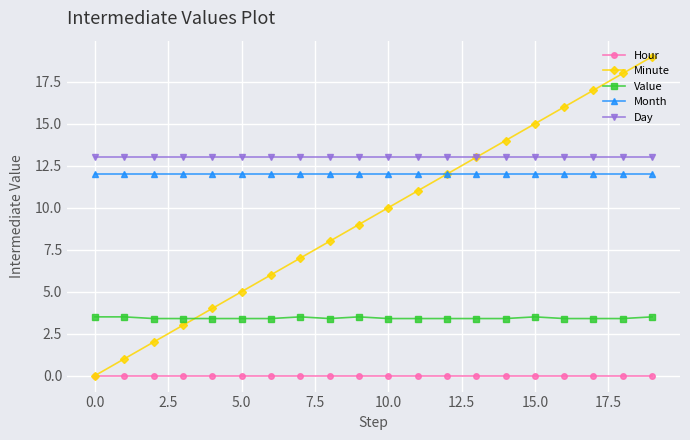

Rank the series by their maximum value, from highest to lowest.

Minute, Day, Month, Value, Hour